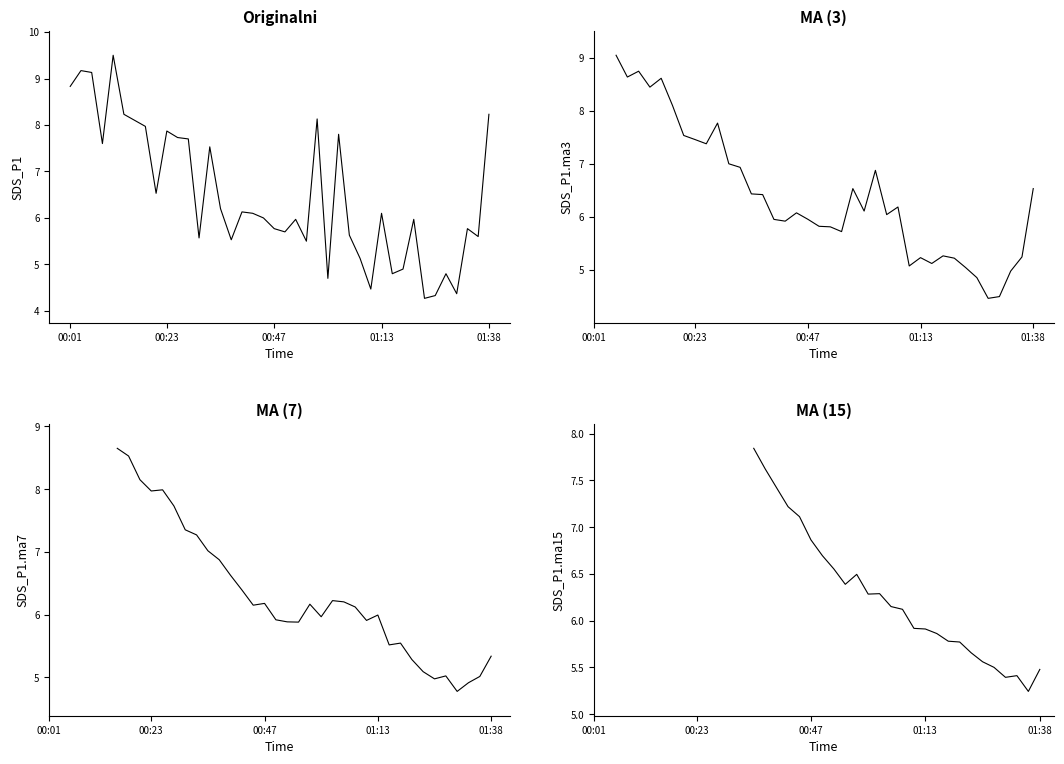

How many data points in SDS_P1.ma7 are less than 5?

3